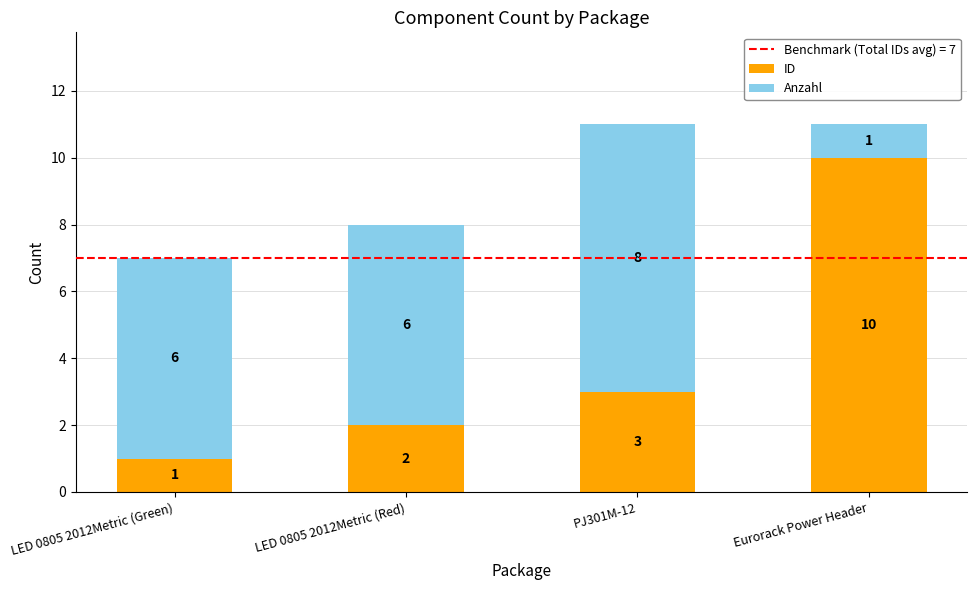

What is the total value across all series at LED 0805 2012Metric (Green)?

7